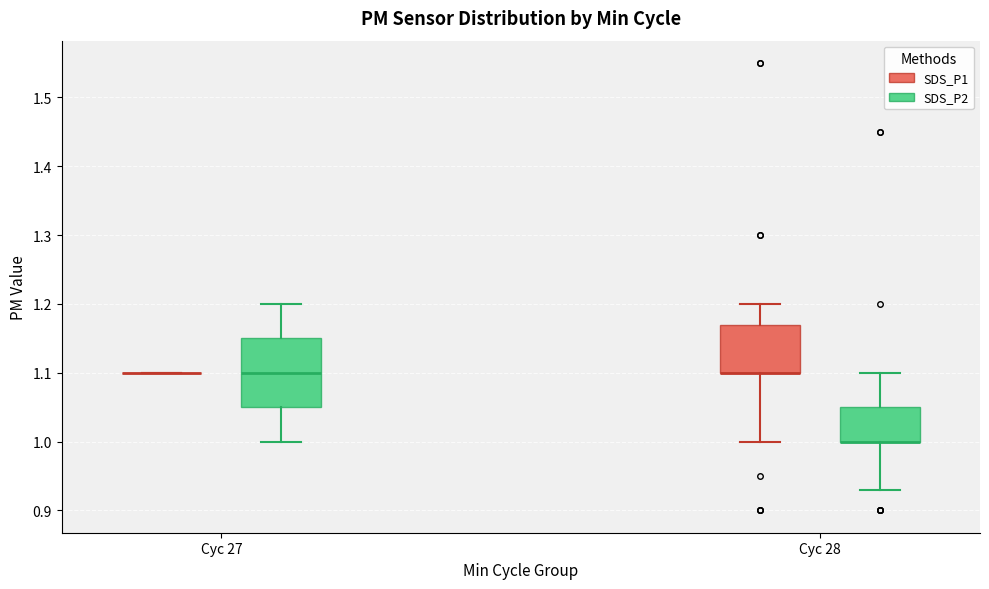

Reading left to right, transcribe this box plot: for each box, give where its median line is, the range the box spans, and where its two whiskers end, as read against the y-axis. The values are not printed on the chart, so give them approximately, as read against the axis.

Cyc 27 (SDS_P1): box collapsed to a line at 1.10, whiskers 1.10 to 1.10
Cyc 27 (SDS_P2): median 1.10, box 1.05 to 1.15, whiskers 1.00 to 1.20
Cyc 28 (SDS_P1): median 1.10 (drawn on the box's lower edge), box 1.10 to 1.17, whiskers 1.00 to 1.20
Cyc 28 (SDS_P2): median 1.00 (drawn on the box's lower edge), box 1.00 to 1.05, whiskers 0.93 to 1.10